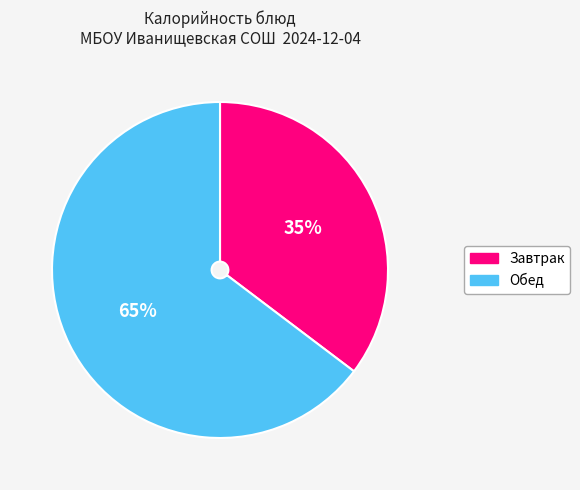

Is there any slice that represents more than half of the pie?

Yes